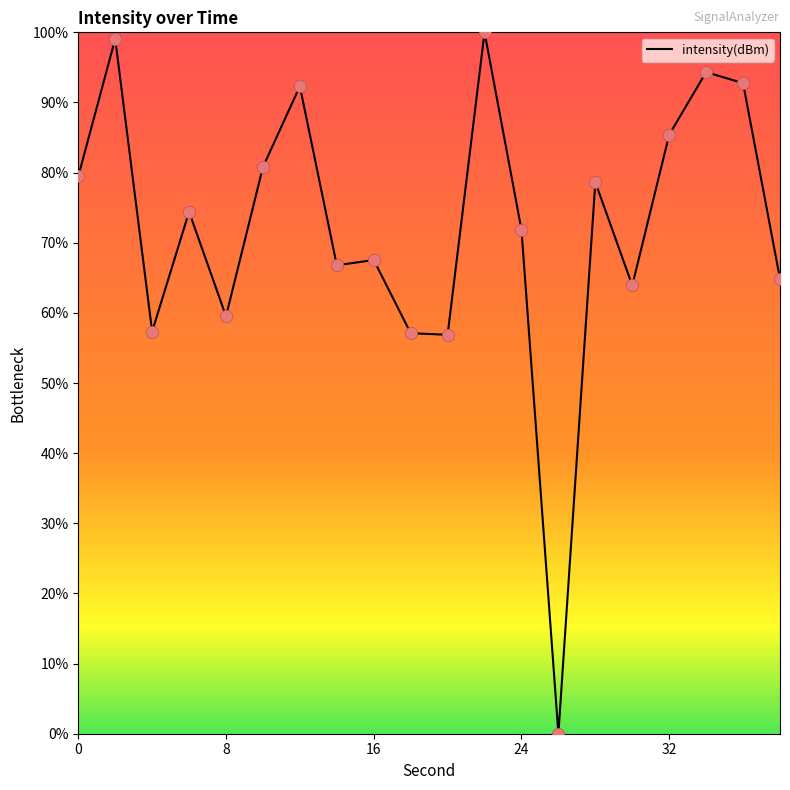

What is the difference between the maximum and minimum values?

100.0